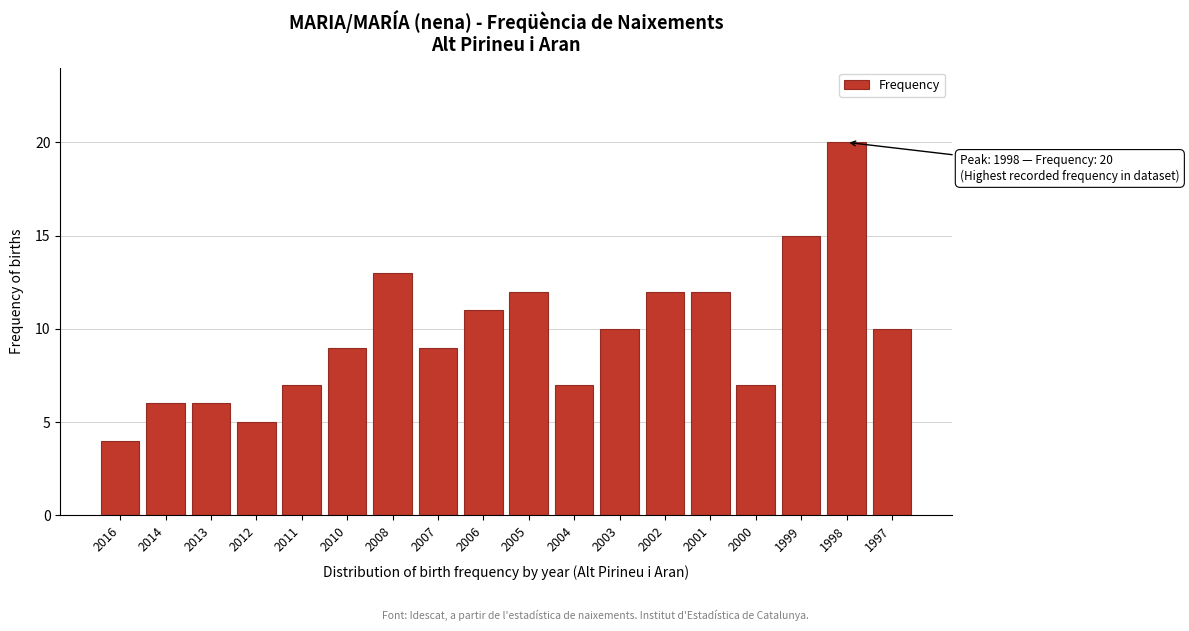

Reading left to right, extract all data points from this chart.

4	6	6	5	7	9	13	9	11	12	7	10	12	12	7	15	20	10